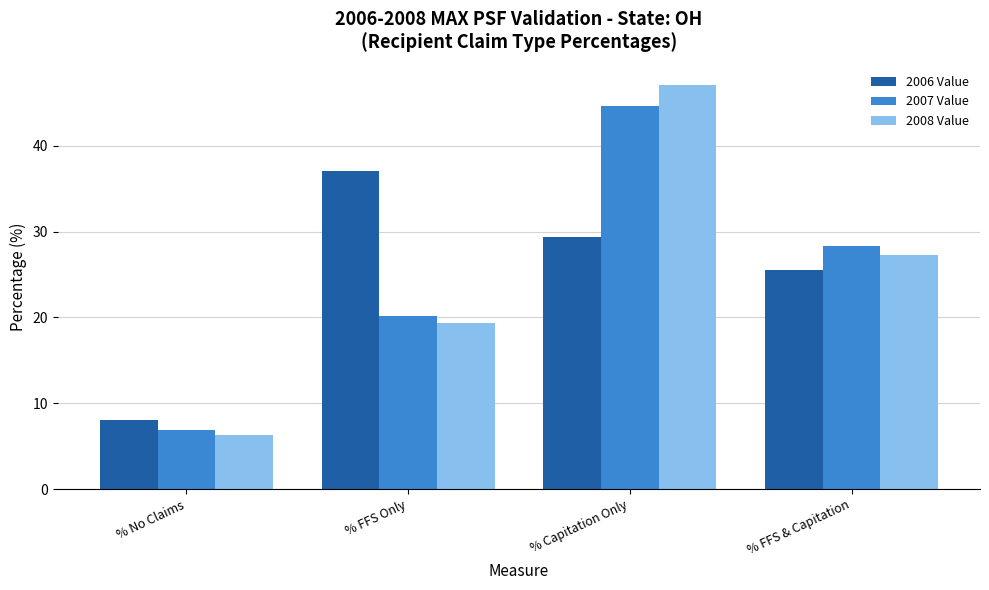

Is it true that 2007 Value equals 28.3 at % FFS & Capitation?

True